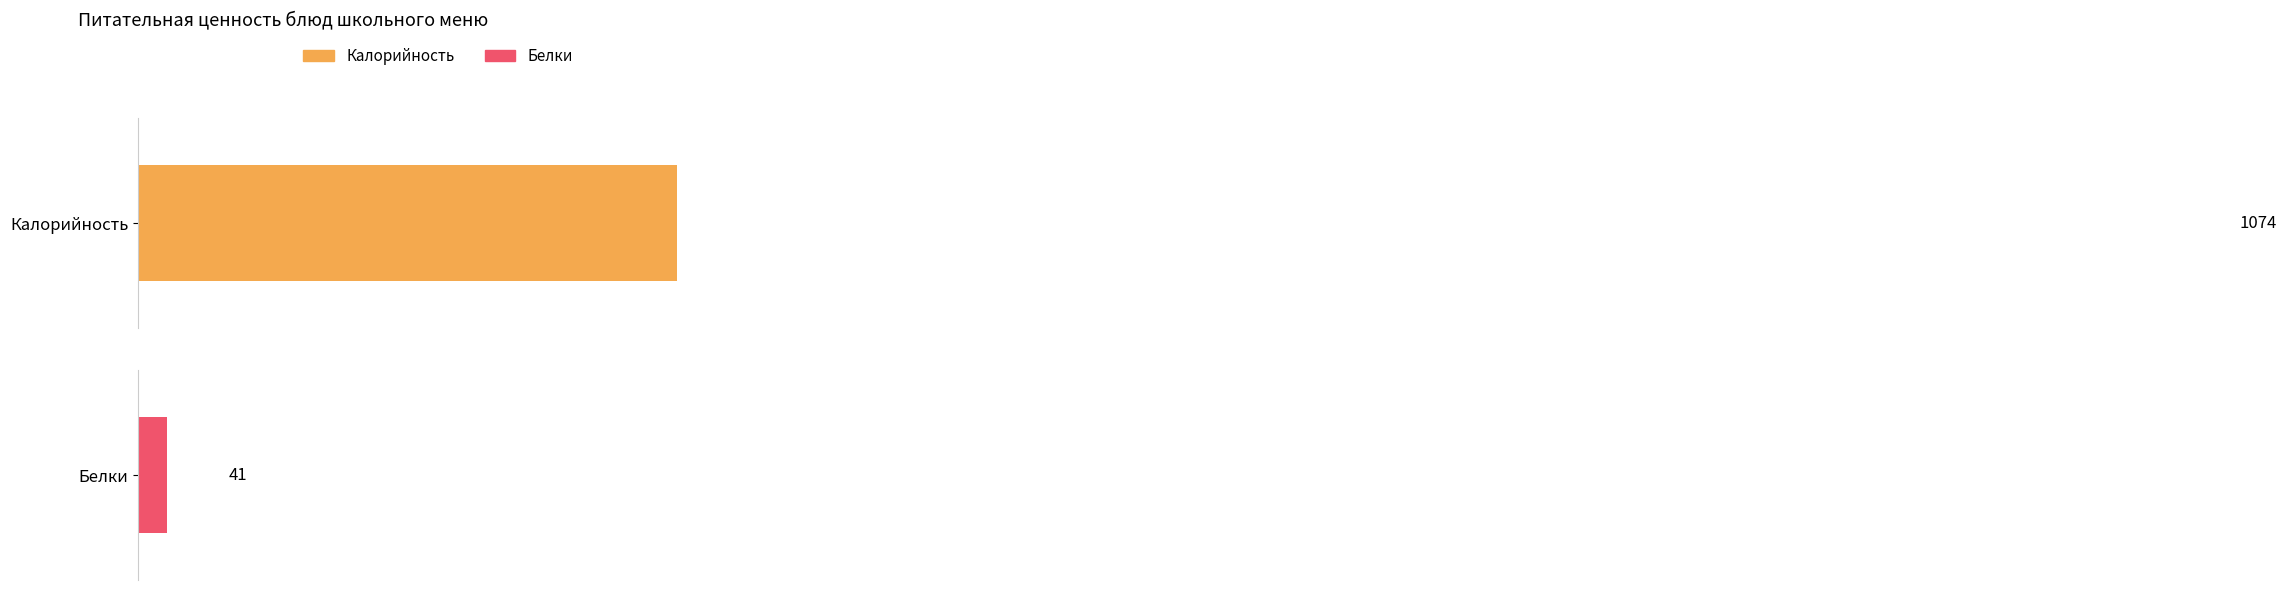

What are all the series names shown in the legend?

Калорийность, Белки